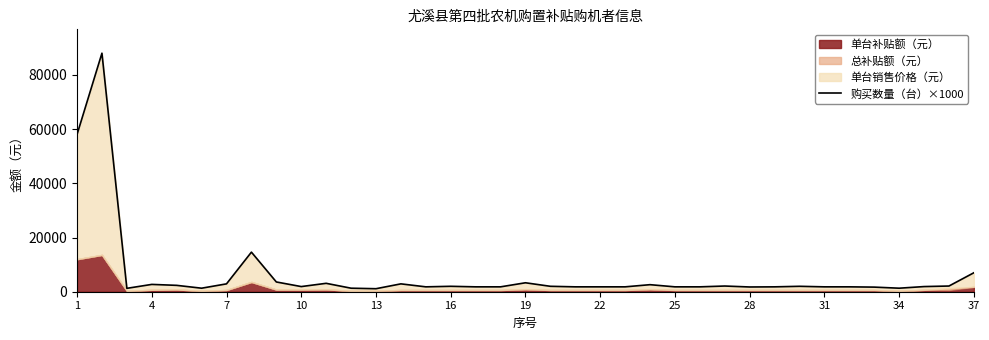

True or false: the data shows 3342 at 35.

False